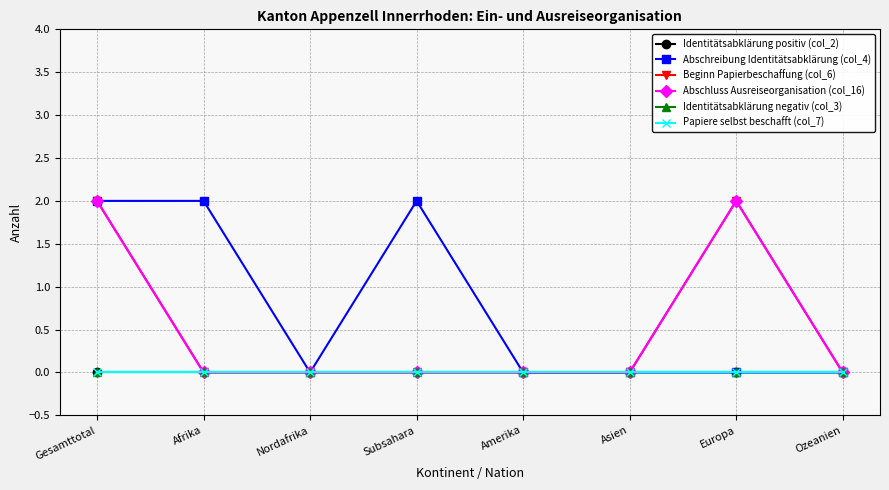

Does the chart display data point markers on the line(s)?

Yes